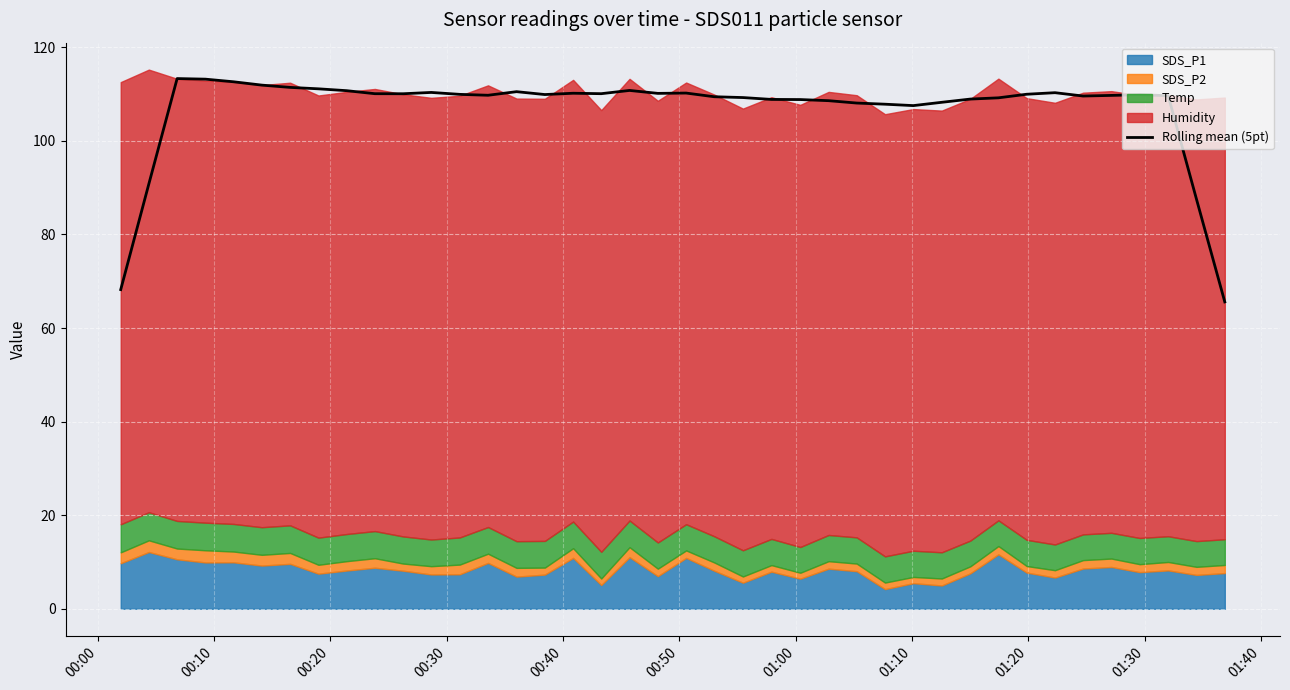

What is the minimum value for Rolling mean (5pt)?

65.6